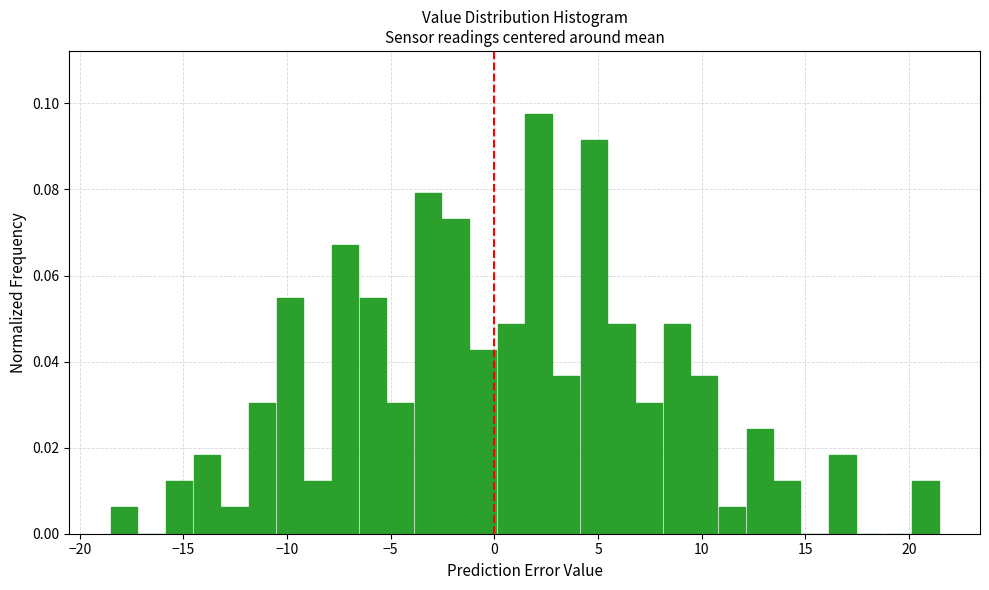

Read against the x-axis, roughly where is the centre of the tallest bar?

2.0